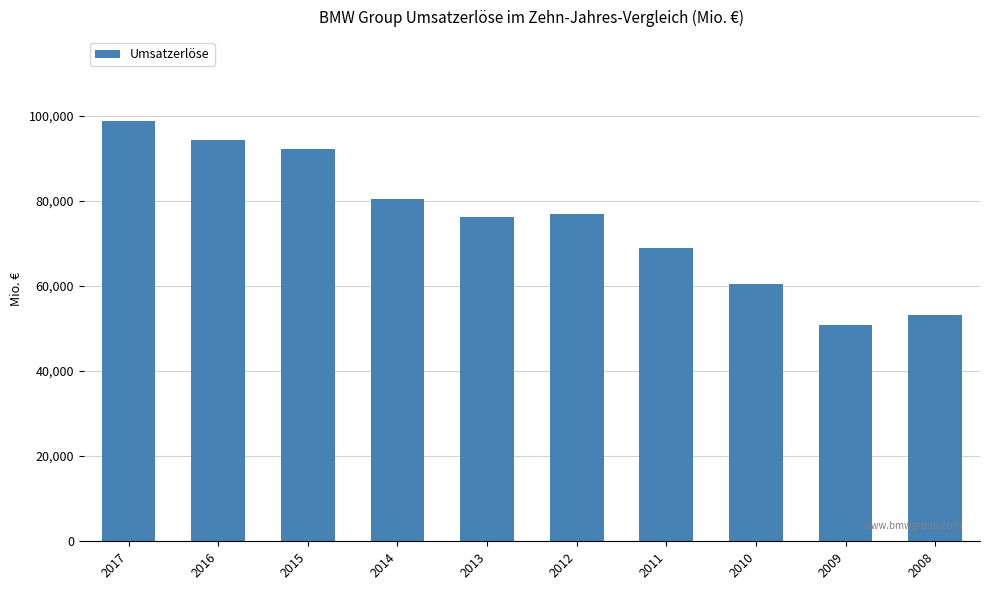

What is the value of the 4th bar from the left?

80401